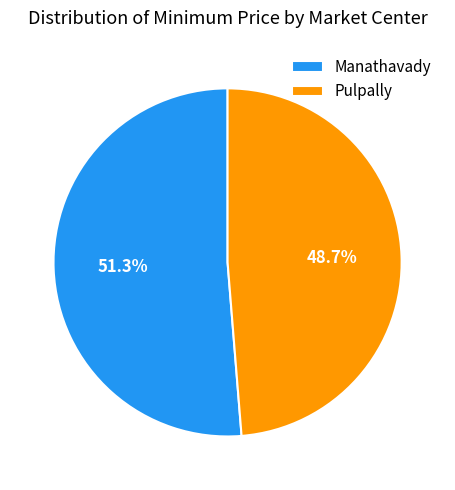

Between Manathavady and Pulpally, which is larger?

Manathavady